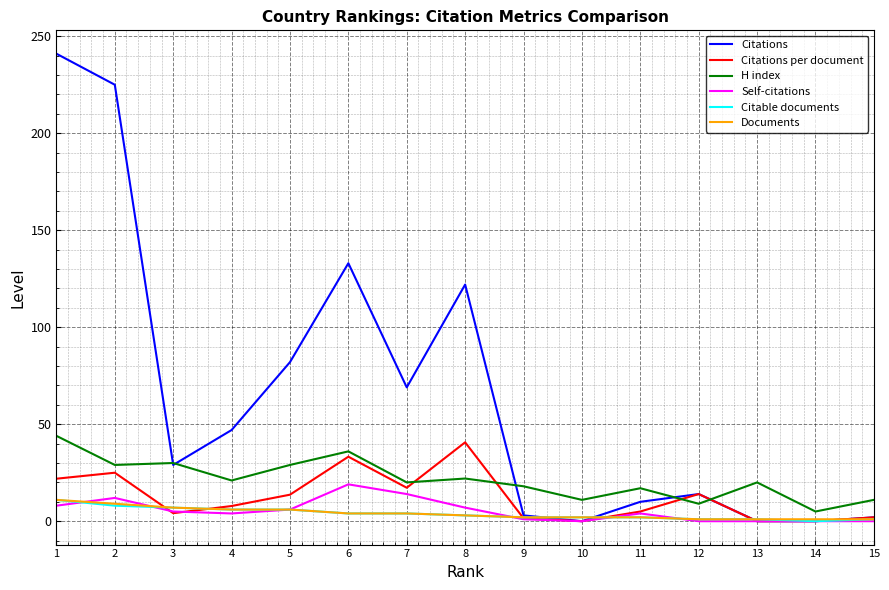

Which series has the widest spread of values?

Citations